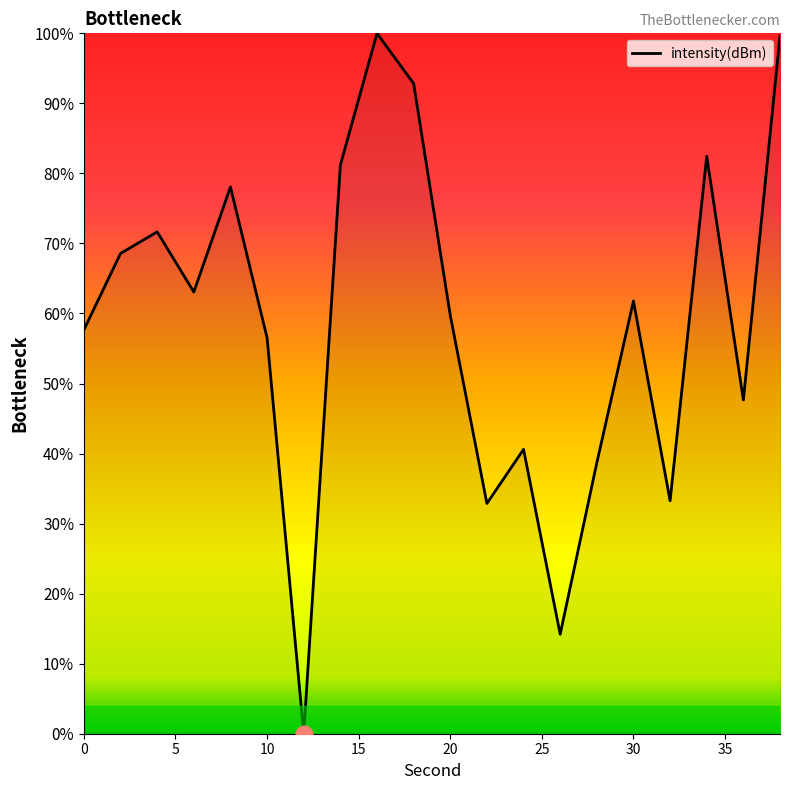

True or false: the data has more than 2 interior local peaks.

True